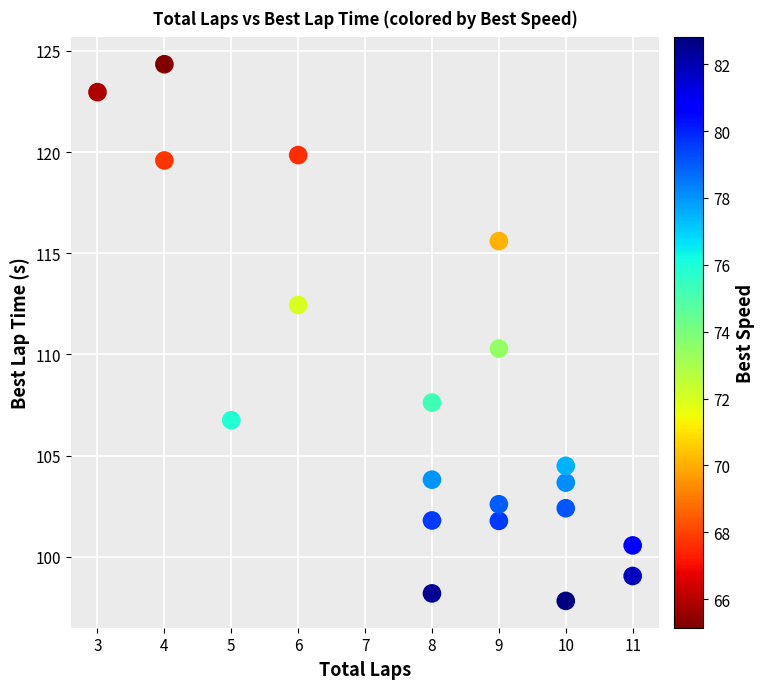

What is the range of Y values (max minus min)?

26.5